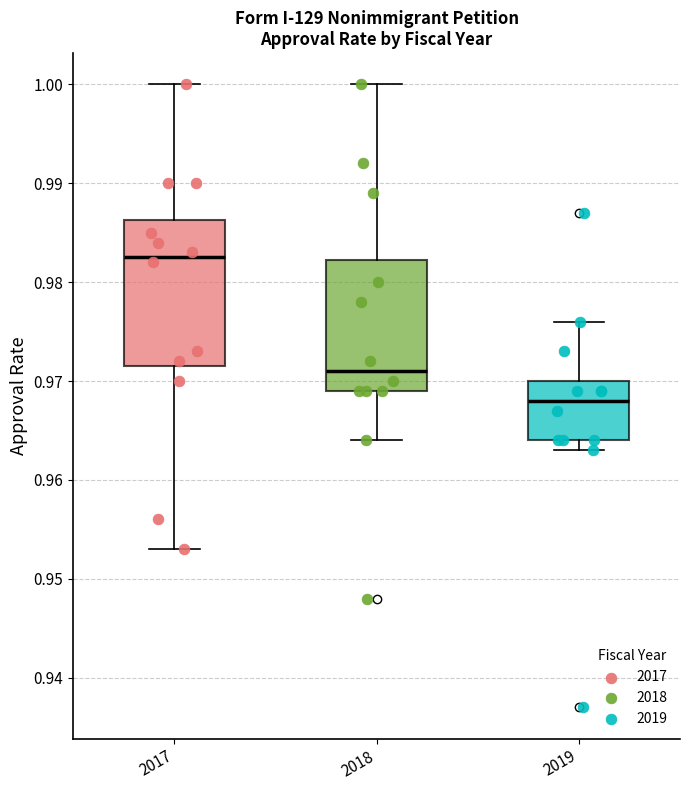

Where does the lower whisker of the box at x = 2019 end on the y-axis? The values are not printed on the chart, so give them approximately, as read against the axis.

0.963